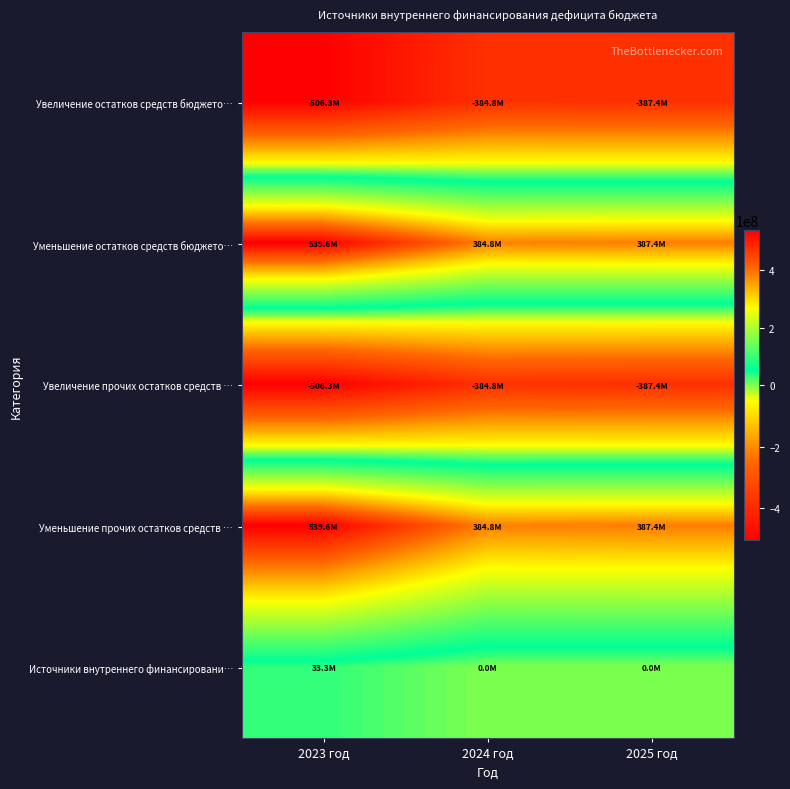

How many series are shown in this chart?

5